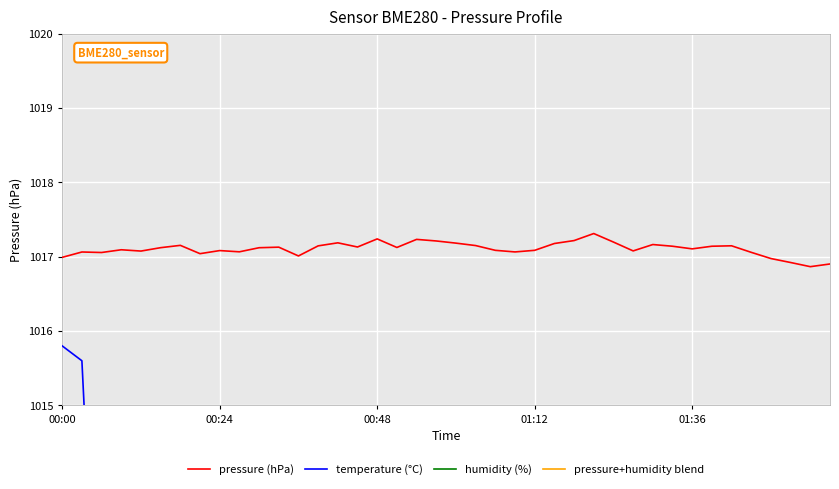

True or false: humidity (%) and pressure (hPa) cross at least once.

False